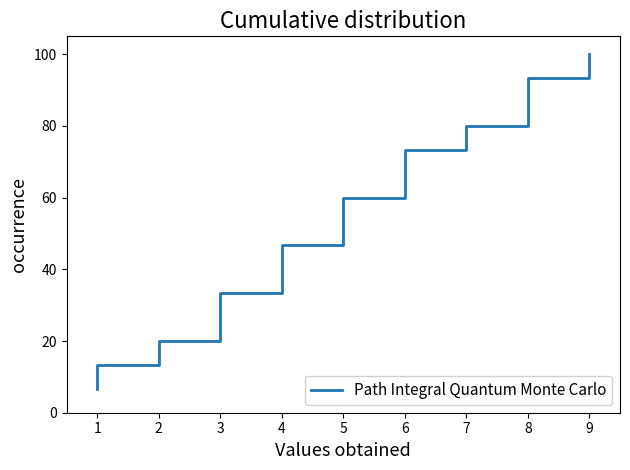

Reading left to right, what are all the values shown in this chart?

6.7	13.3	20.0	26.7	33.3	40.0	46.7	53.3	60.0	66.7	73.3	80.0	86.7	93.3	100.0